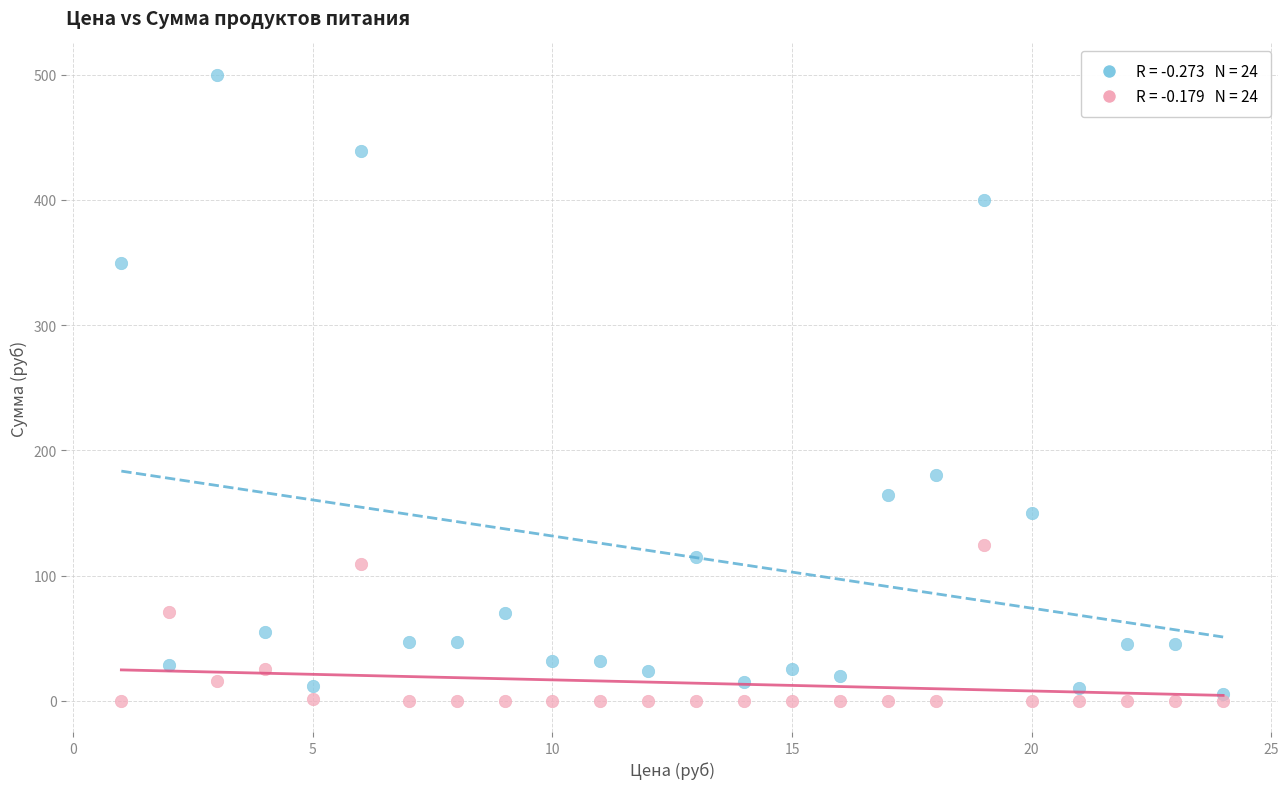

Across all series, what Y value is closest to 250?

180.0